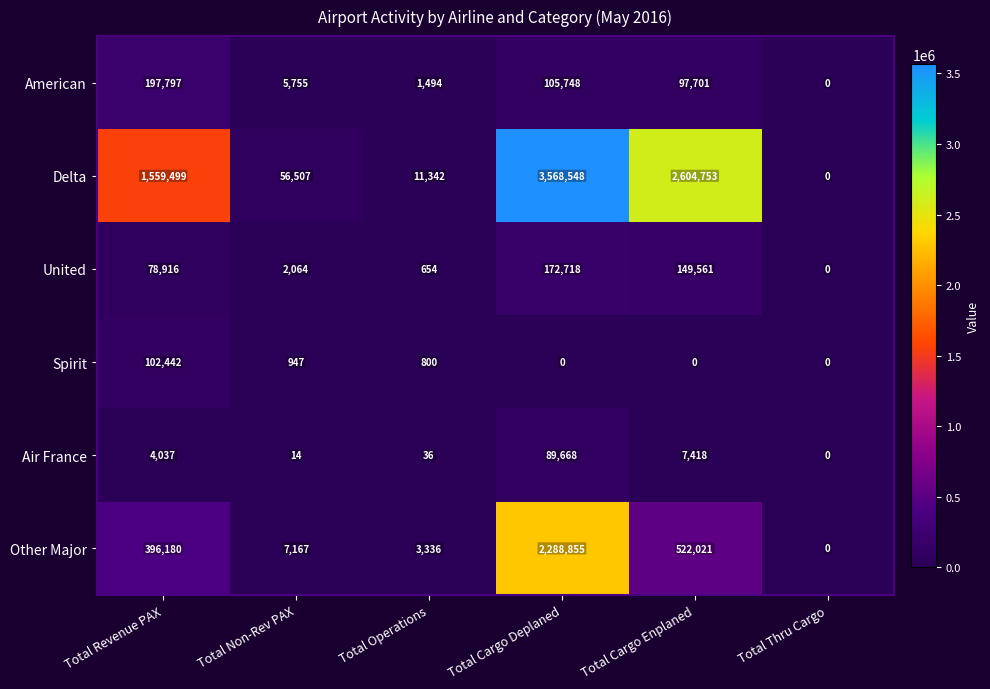

How many values in Spirit are above zero?

3